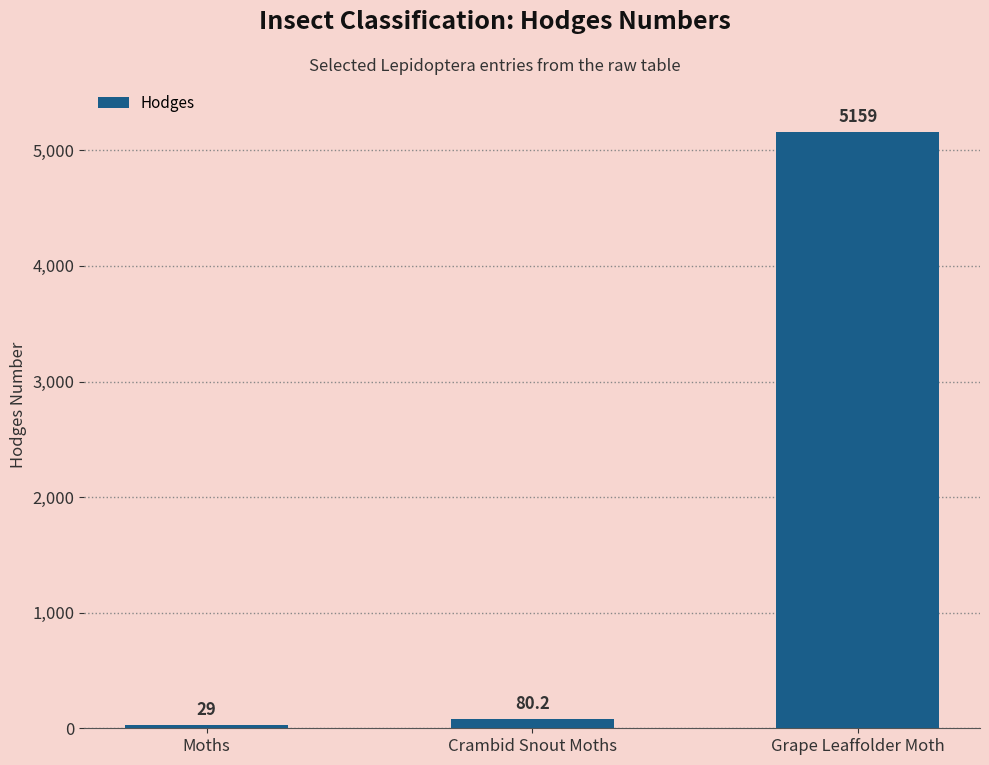

What is the change in value from Crambid Snout Moths to Grape Leaffolder Moth?

+5078.8